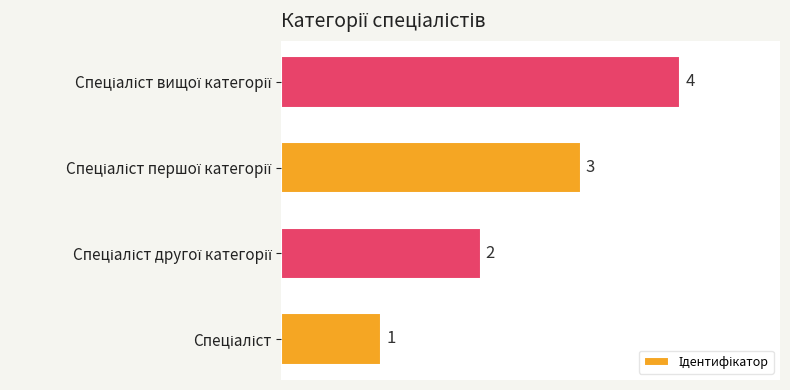

What is the maximum value shown in the chart?

4